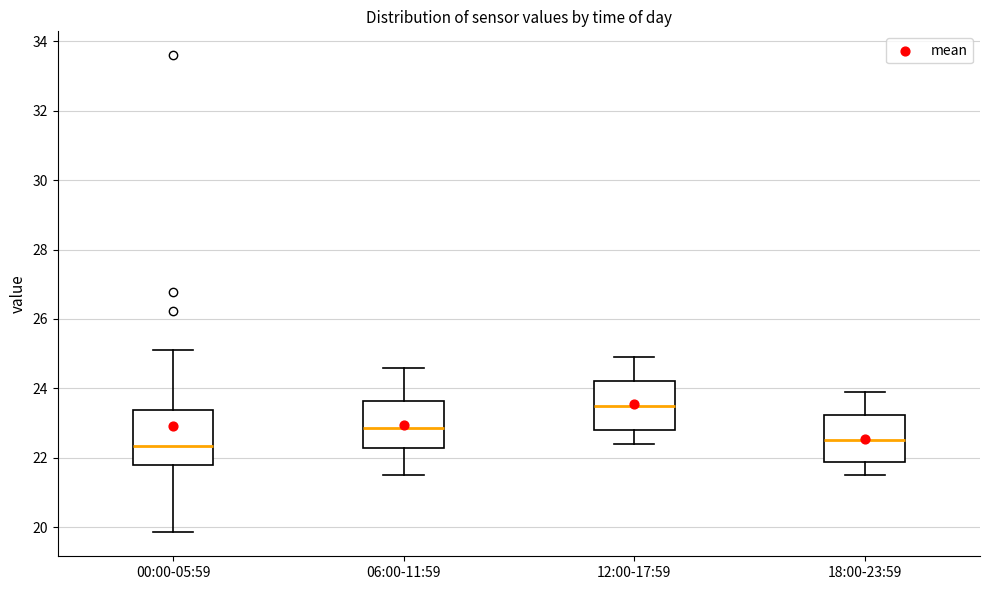

Reading left to right, read every box against the y-axis: the position of its median line, the range the box covers, and the ends of its whiskers. The values are not printed on the chart, so give them approximately, as read against the axis.

00:00-05:59: median 22.4, box 21.8 to 23.4, whiskers 19.8 to 25.2
06:00-11:59: median 22.8, box 22.2 to 23.6, whiskers 21.6 to 24.6
12:00-17:59: median 23.6, box 22.8 to 24.2, whiskers 22.4 to 25.0
18:00-23:59: median 22.6, box 21.8 to 23.2, whiskers 21.6 to 24.0